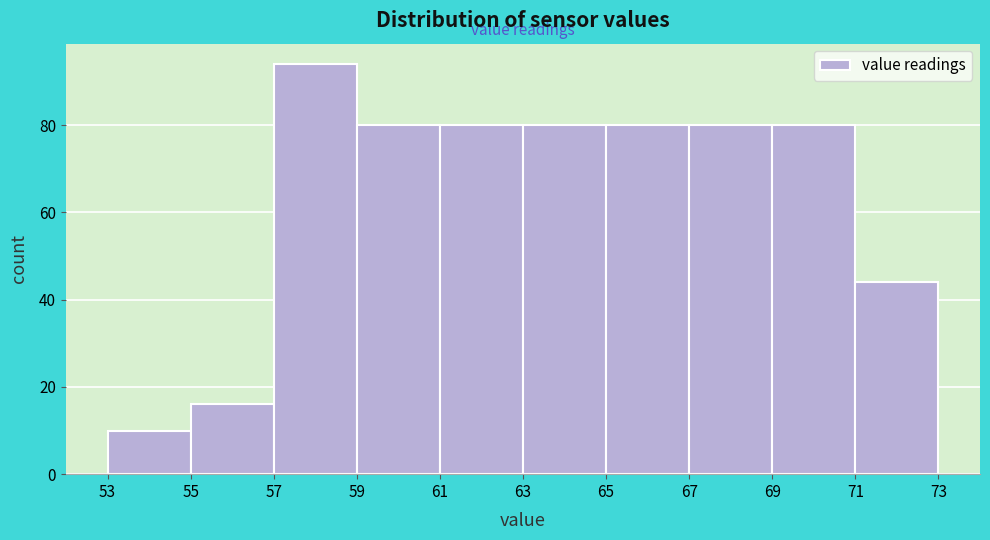

How tall is the bar that spans 63 to 65 on the x-axis? The values are not printed on the chart, so give them approximately, as read against the axis.

80